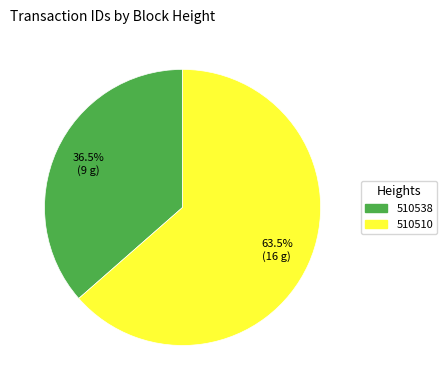

What is the smallest slice in the pie chart?

510538